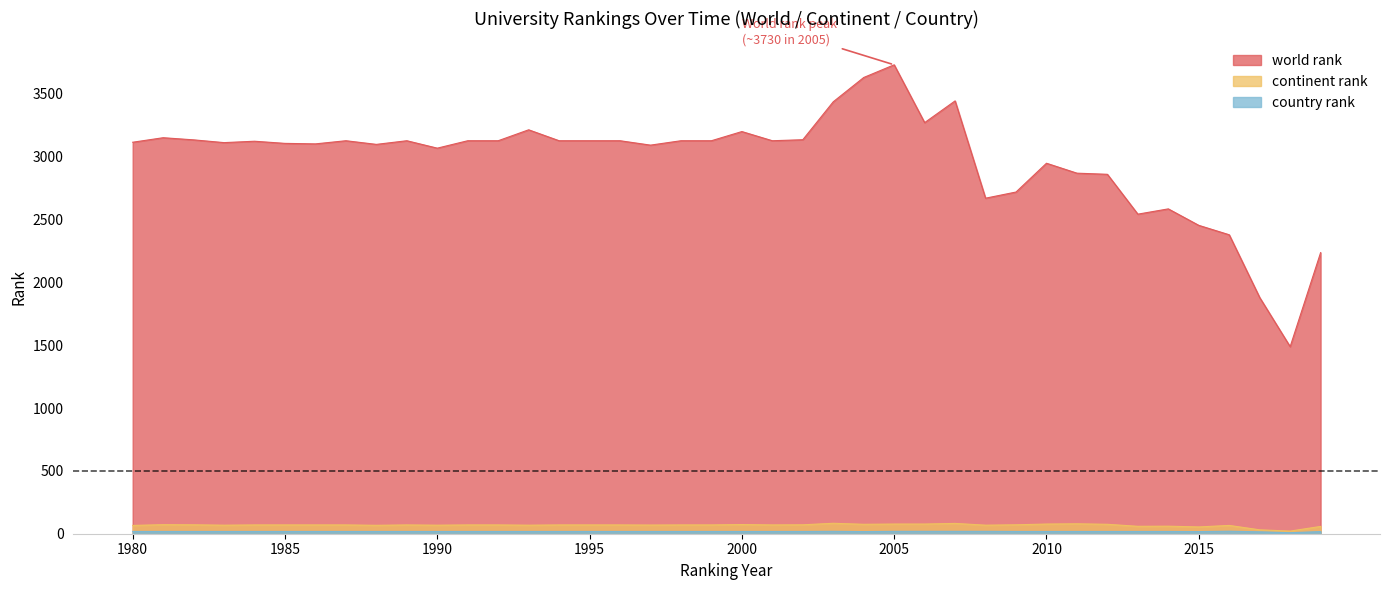

In country rank, how many points are higher than both neighbors (excluding endpoints)?

2